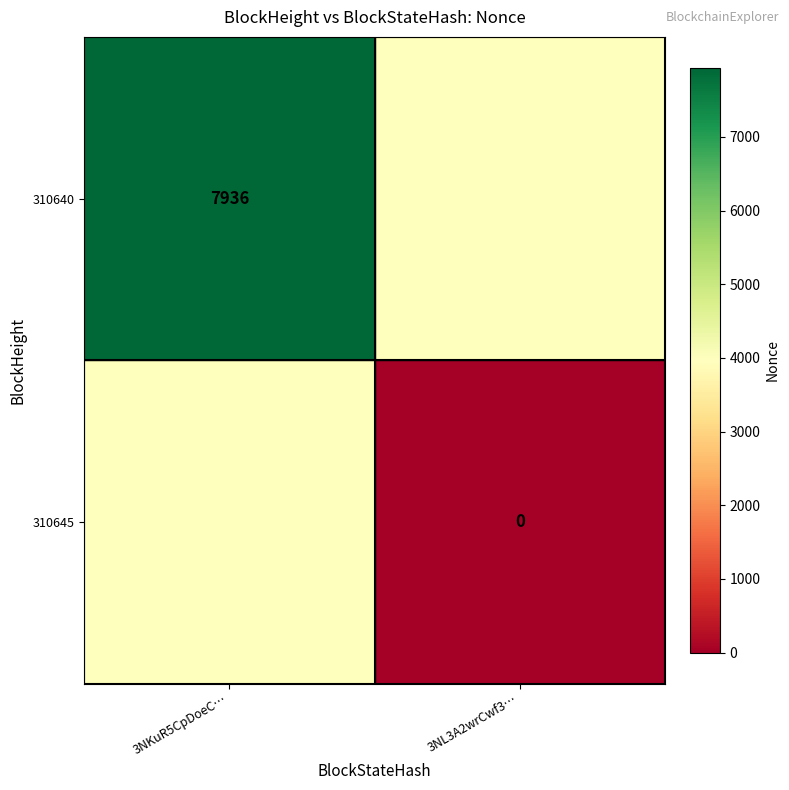

The 310640 series shows 7936 at 3NKuR5CpDoeC…. True or false?

True